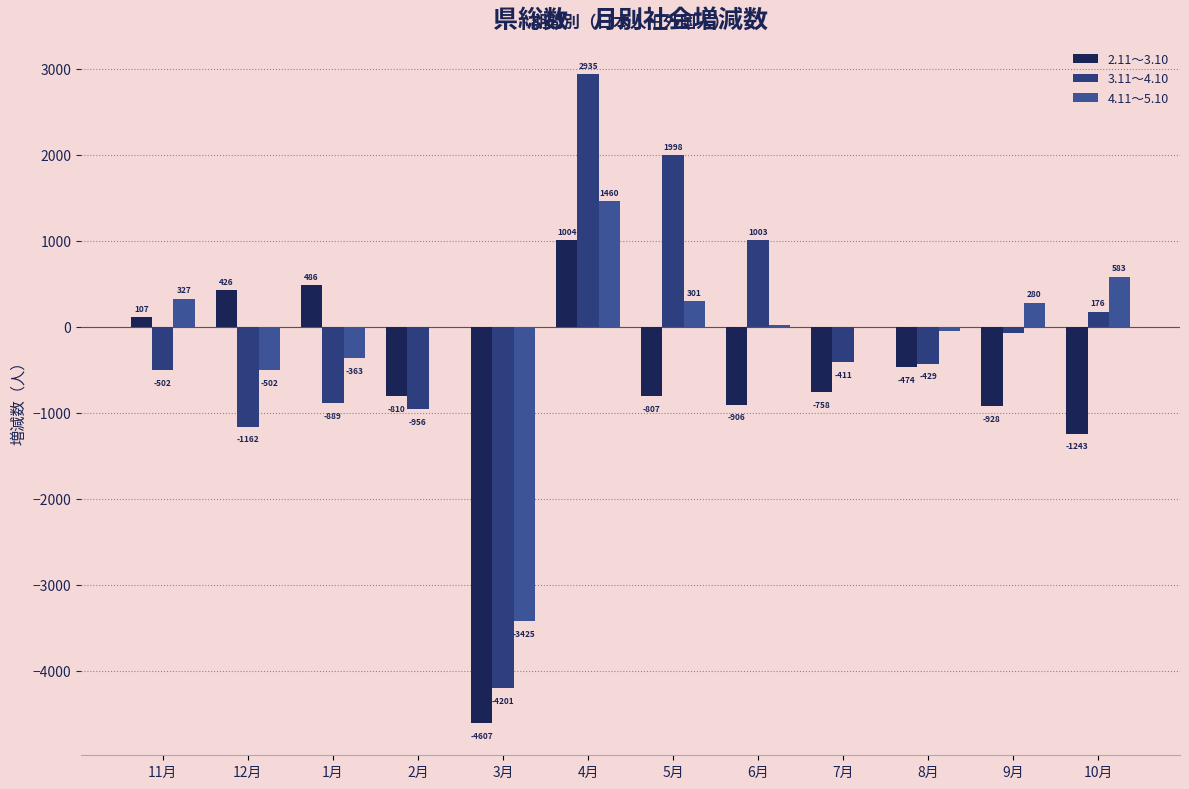

Between 12月 and 5月, which series saw the biggest shift?

3.11～4.10